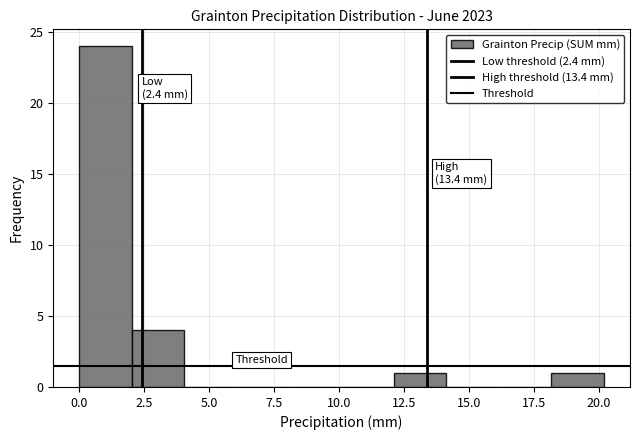

Over which range of the x-axis is the bar tallest?

0 to 2